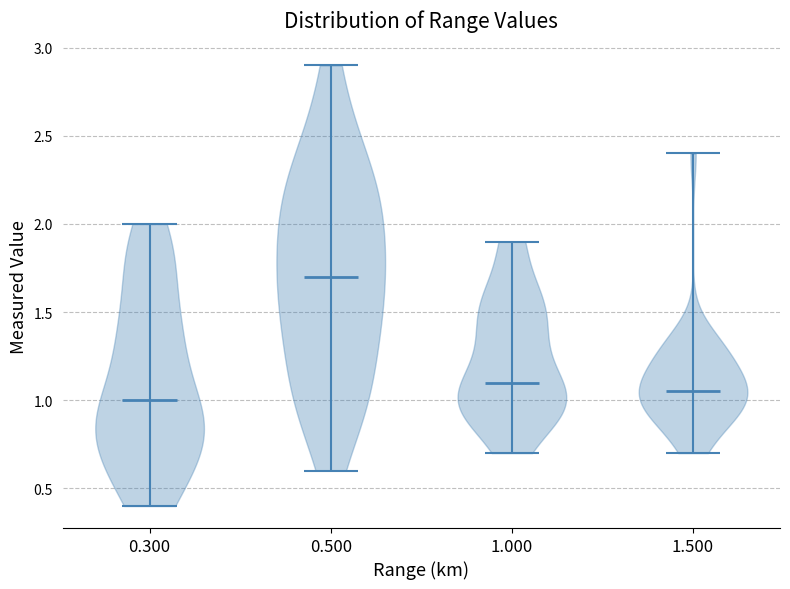

Which violin has the highest median line?

0.500